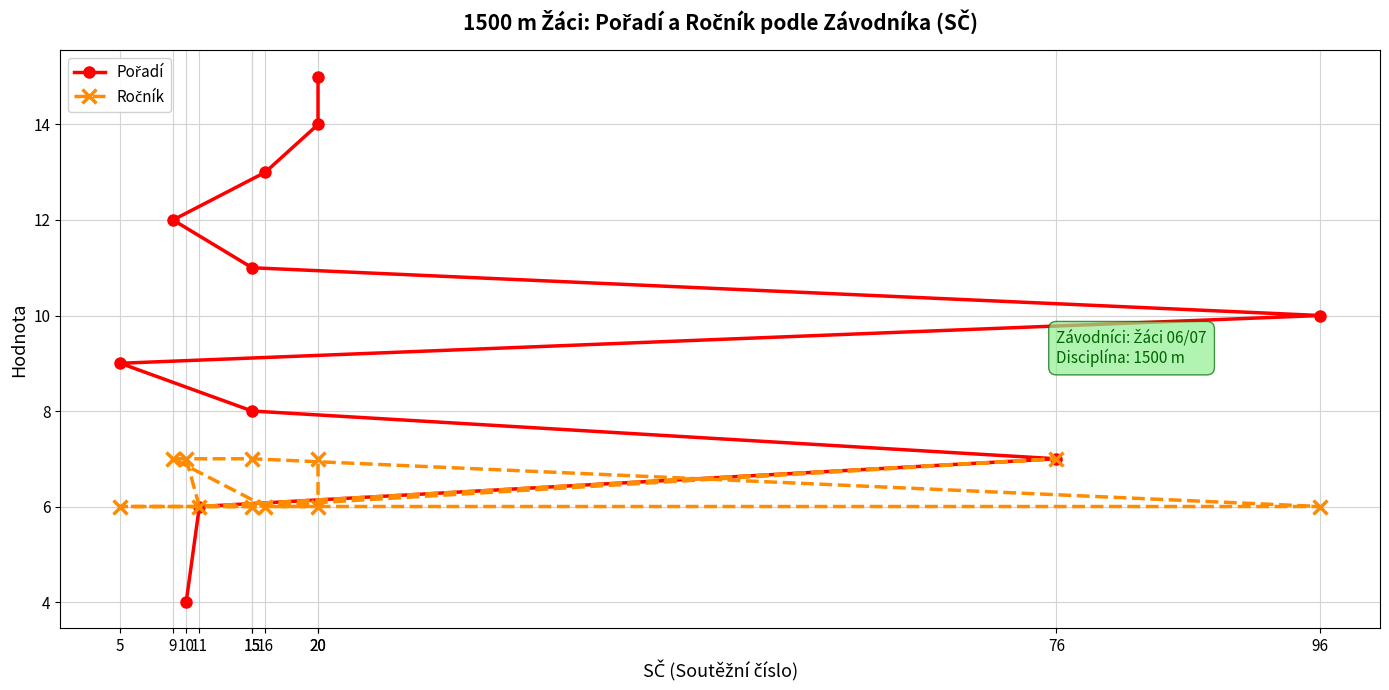

Reading left to right, list all the values displayed in this chart.

Pořadí: 10=4	11=6	76=7	15=8	5=9	96=10	15=11	9=12	16=13	20=14	20=15
Ročník: 10=7	11=6	76=7	15=6	5=6	96=6	15=7	9=7	16=6	20=6	20=7